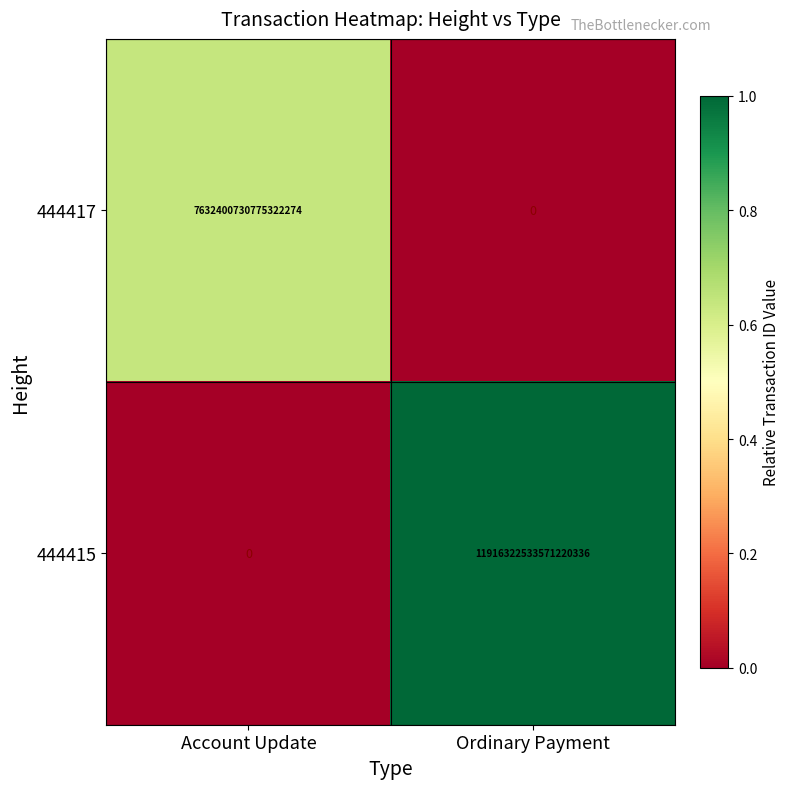

Is it true that 444415 equals -6461302144555658240 at Account Update?

False